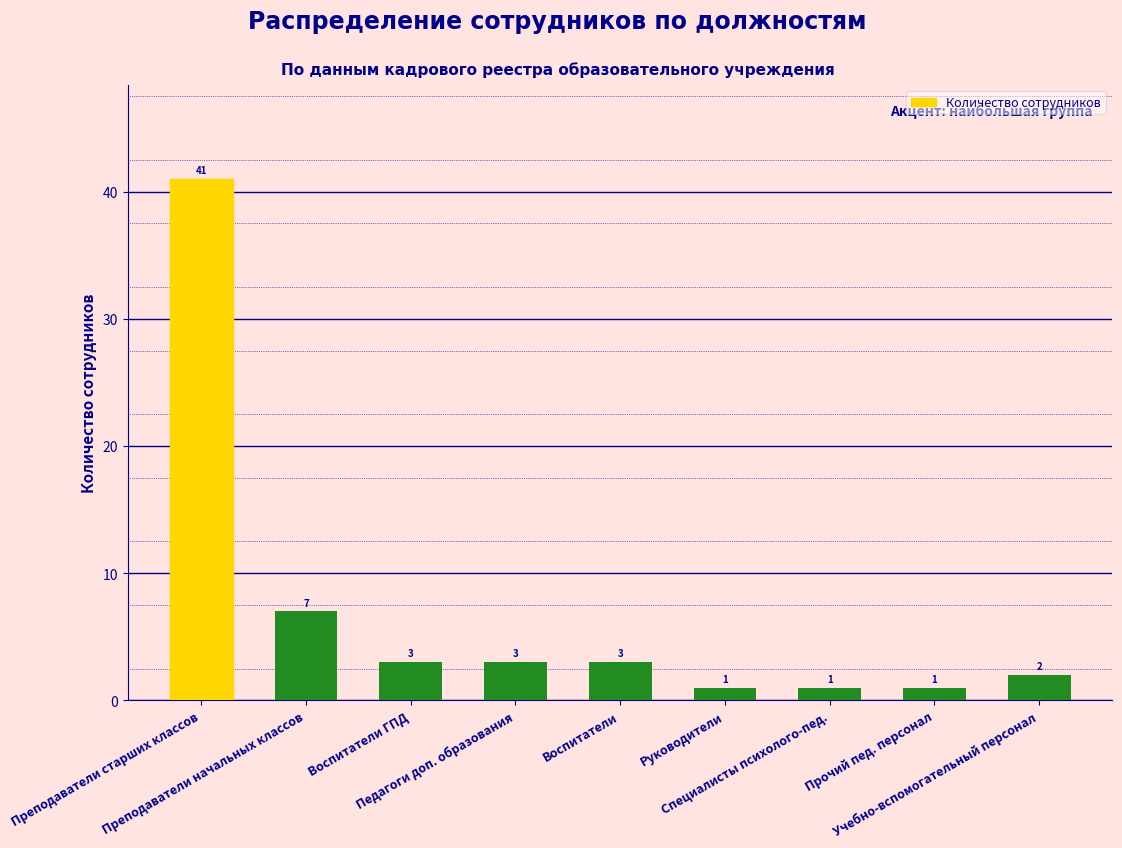

What is the sum of the values at Специалисты психолого-пед. and Преподаватели старших классов?

42